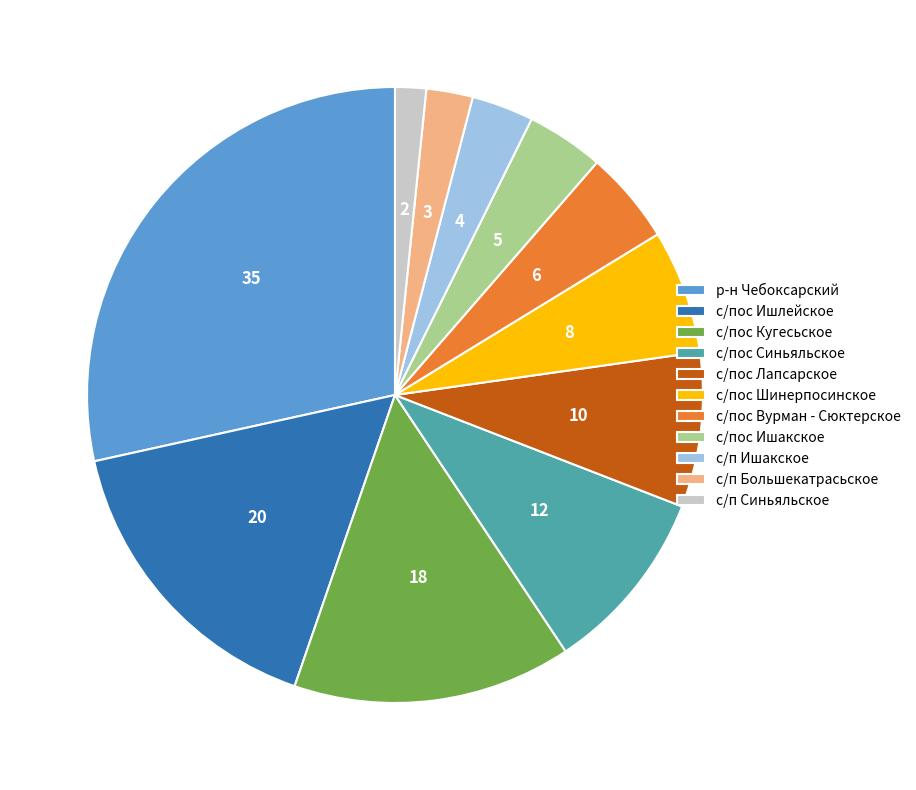

Which category has the biggest portion of the pie?

р-н Чебоксарский